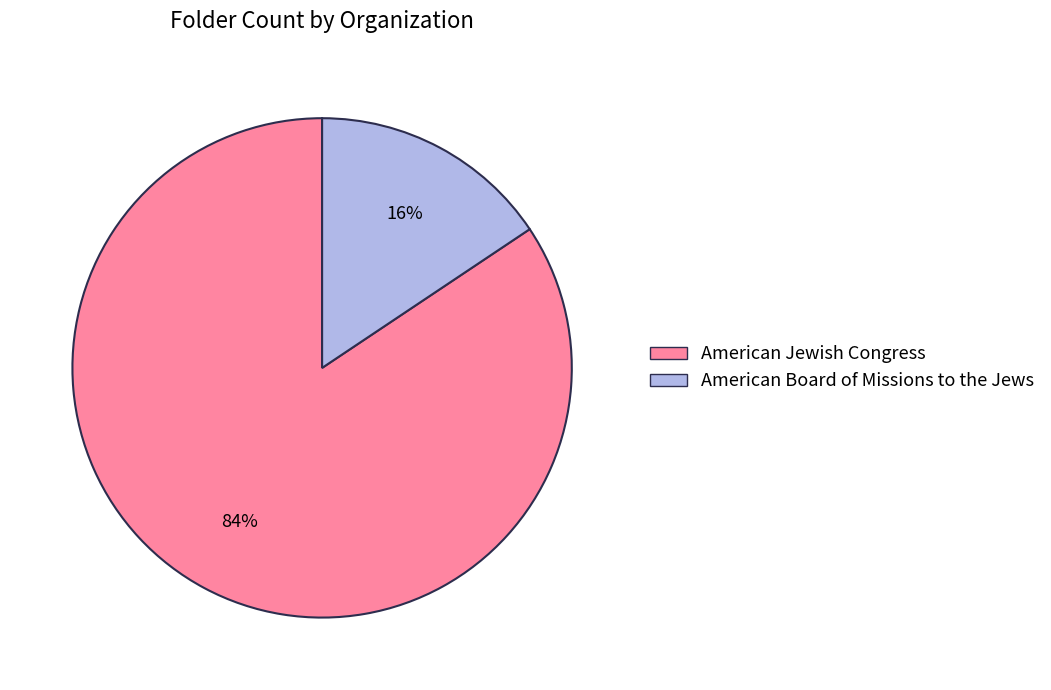

Between American Jewish Congress and American Board of Missions to the Jews, which is larger?

American Jewish Congress